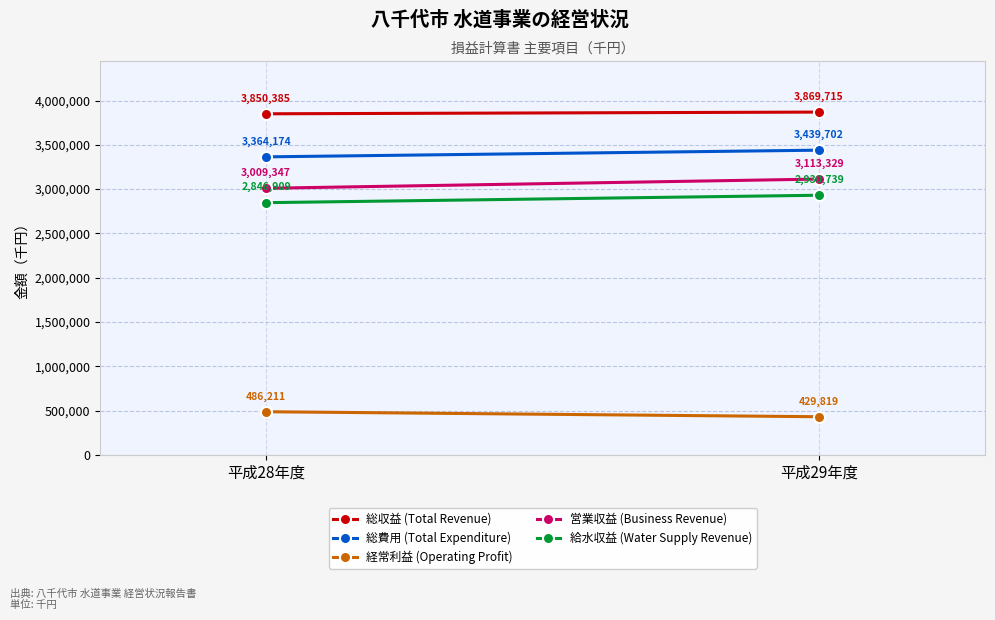

What is the total value across all series at 平成28年度?

13557026